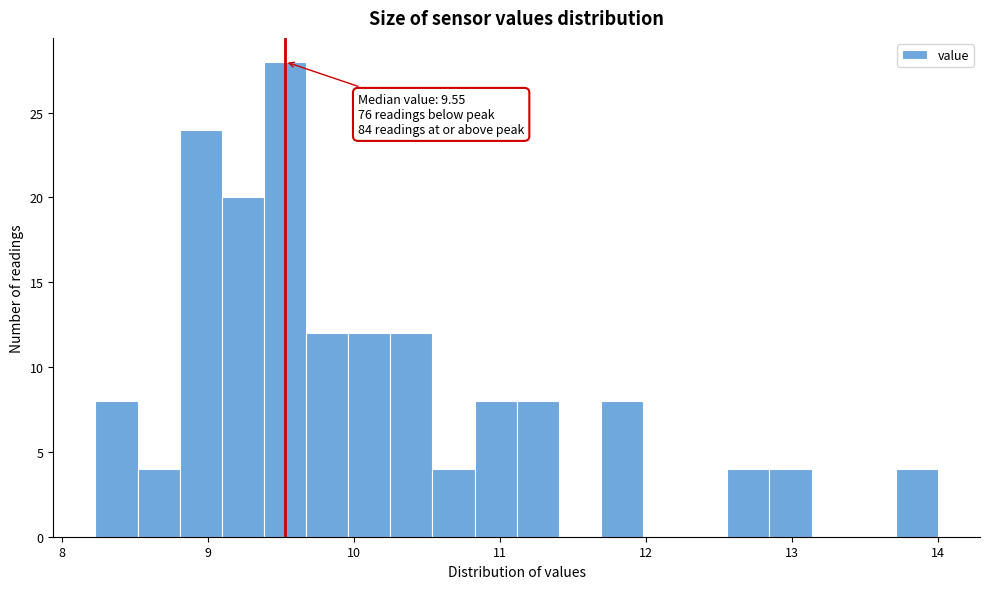

Around what value on the x-axis is the tallest bar? Give the approximate position of its centre, as read against the axis.

9.5